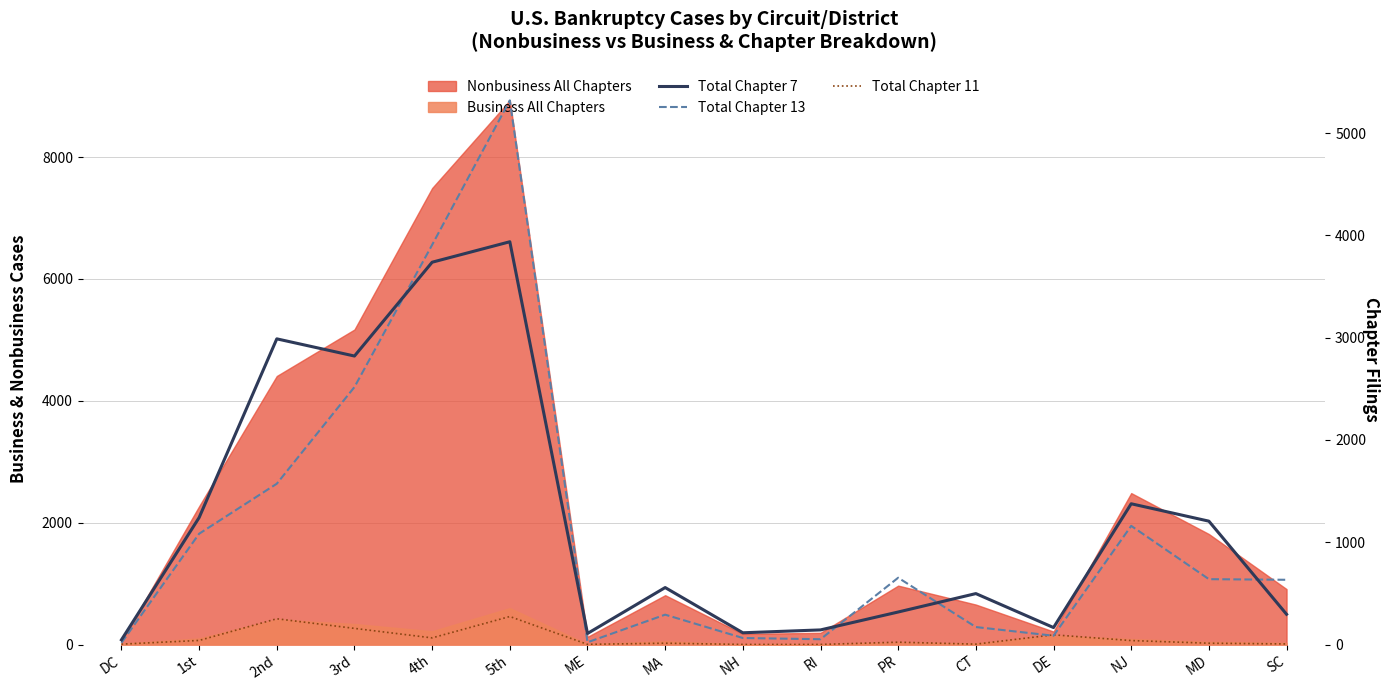

What is the spread (max minus min) of values at MD?

1193